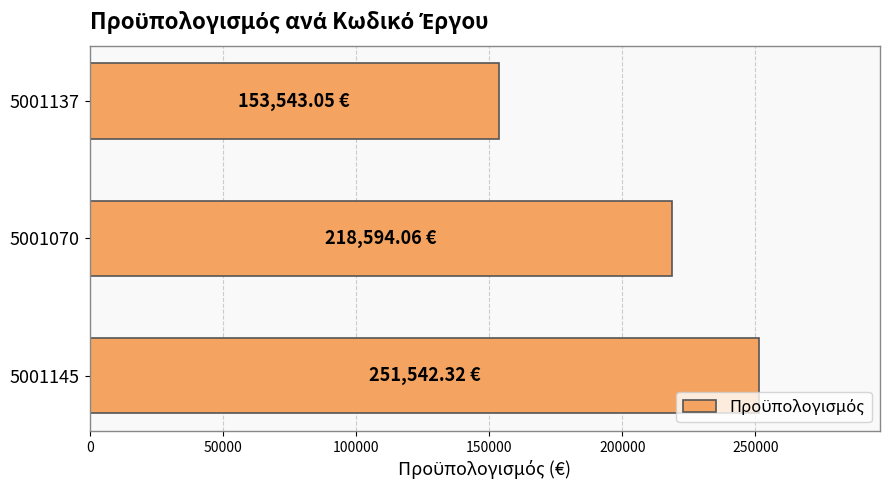

Which has a higher value, 5001145 or 5001070?

5001145